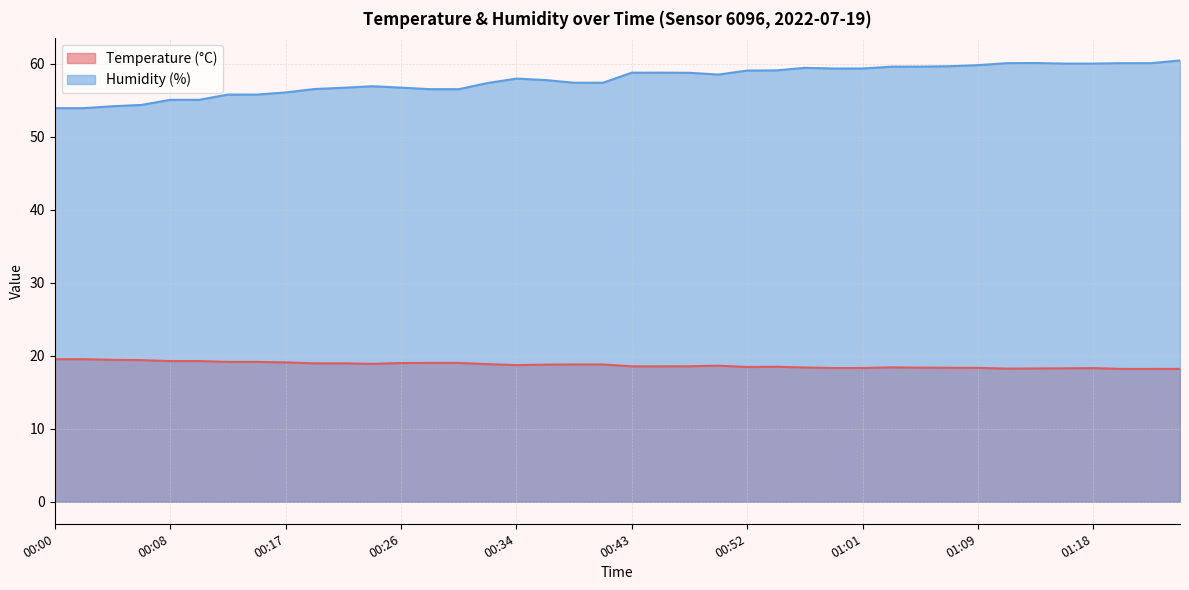

What are all the series names shown in the legend?

Temperature (°C), Humidity (%)